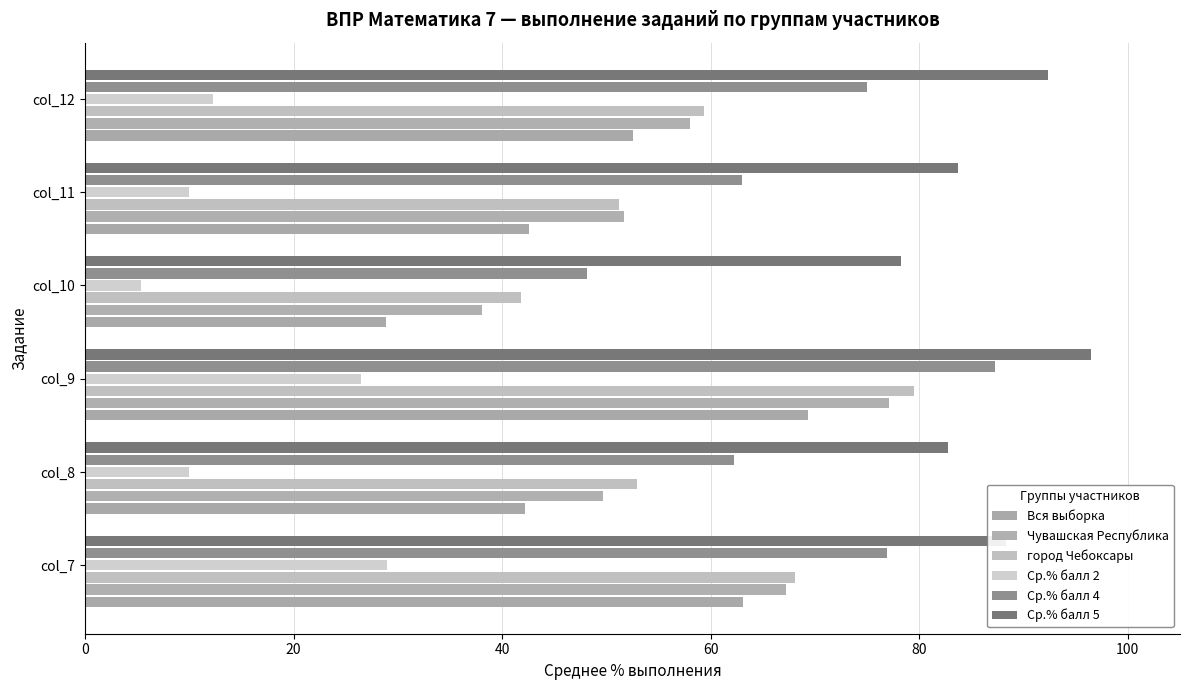

What is the value of the город Чебоксары bar at the 6th from the left?

59.3